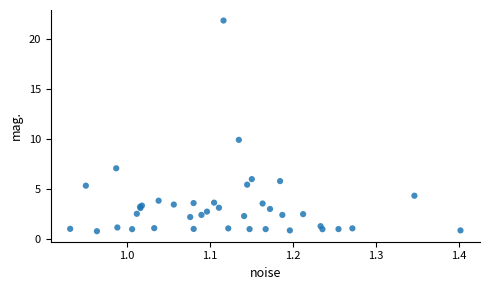

What Y value in the scatter plot is closest to 11?

9.9